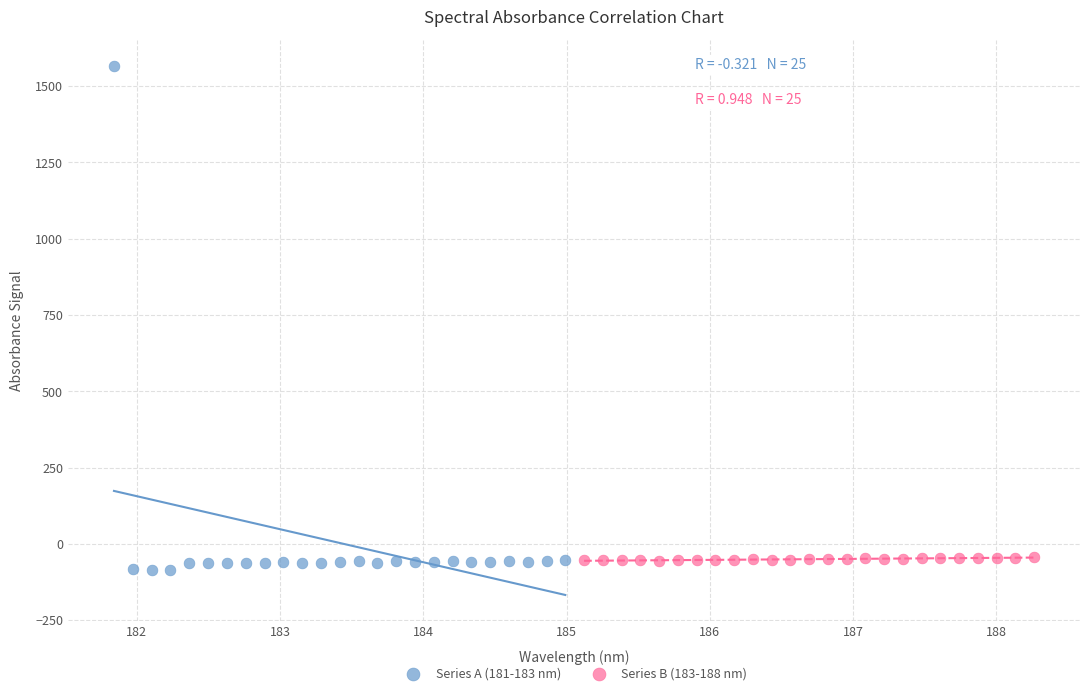

Which series contains the lowest Y value?

Series A (181-183 nm)